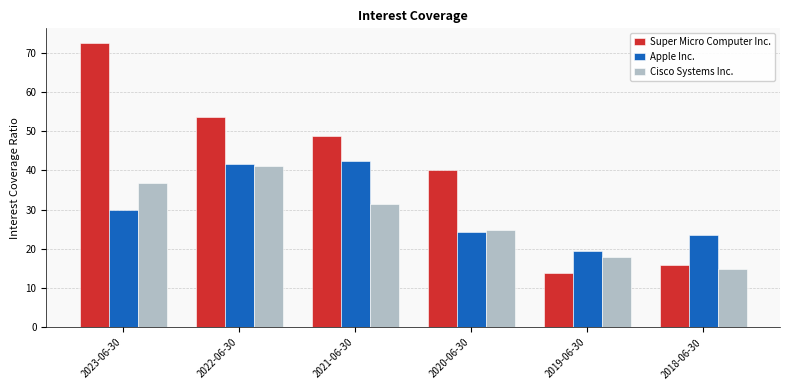

How many data points in Apple Inc. are above 29?

3